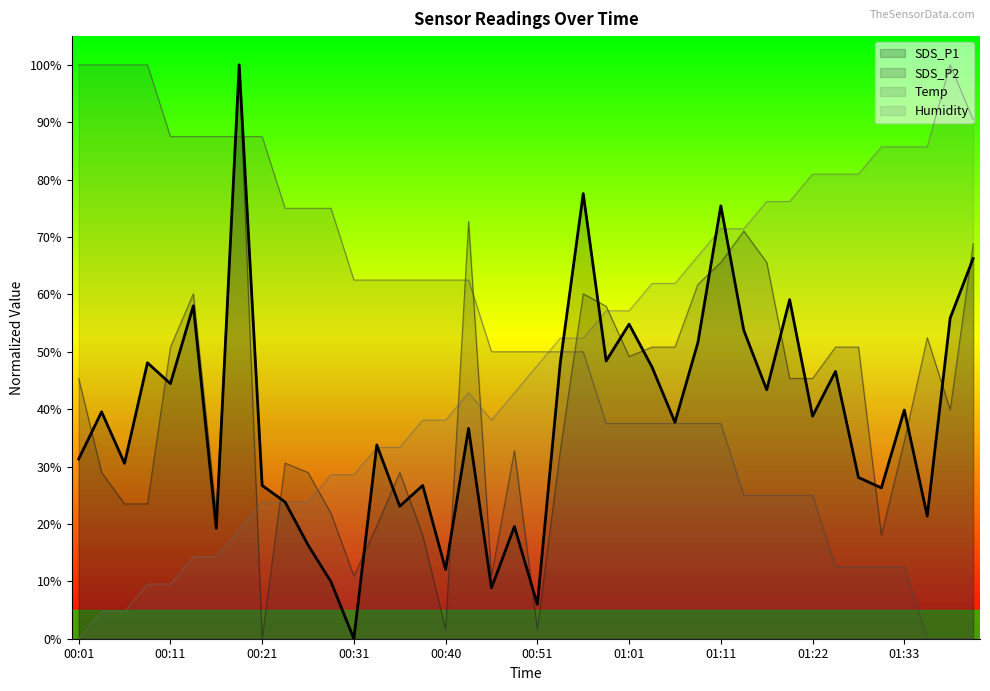

How many intersections are there between Temp and SDS_P2?

5